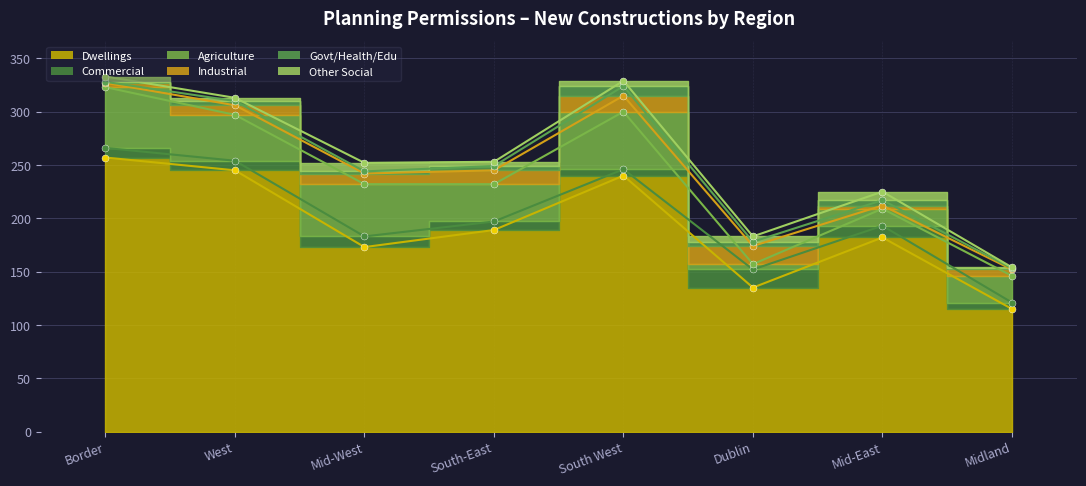

The Dwellings series shows 182 at Mid-East. True or false?

True